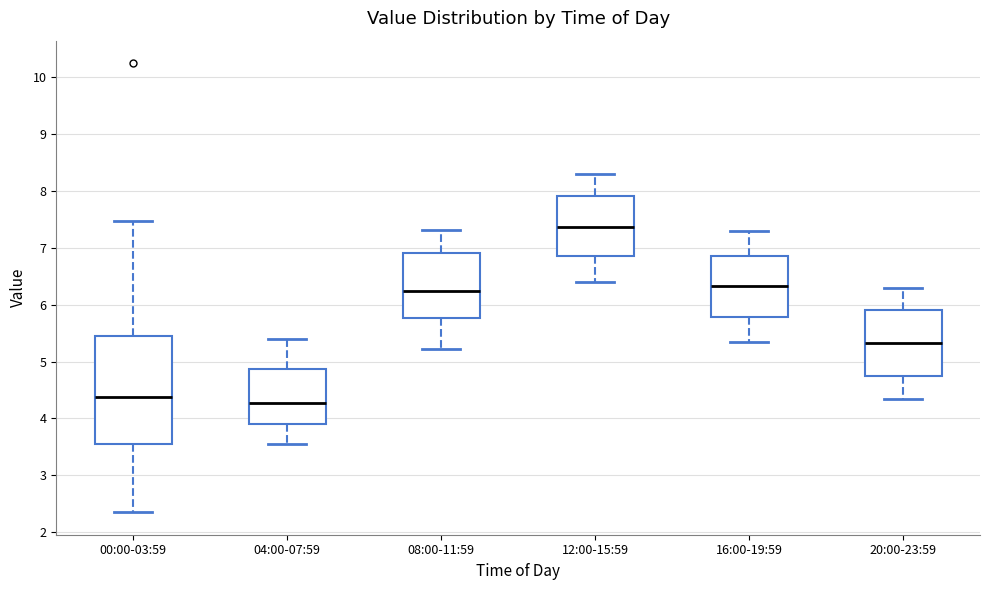

Reading left to right, transcribe this box plot: for each box, give where its median line is, the range the box spans, and where its two whiskers end, as read against the y-axis. The values are not printed on the chart, so give them approximately, as read against the axis.

00:00-03:59: median 4.4, box 3.5 to 5.5, whiskers 2.4 to 7.5
04:00-07:59: median 4.3, box 3.9 to 4.9, whiskers 3.6 to 5.4
08:00-11:59: median 6.3, box 5.8 to 6.9, whiskers 5.2 to 7.3
12:00-15:59: median 7.4, box 6.9 to 7.9, whiskers 6.4 to 8.3
16:00-19:59: median 6.3, box 5.8 to 6.9, whiskers 5.4 to 7.3
20:00-23:59: median 5.3, box 4.8 to 5.9, whiskers 4.4 to 6.3